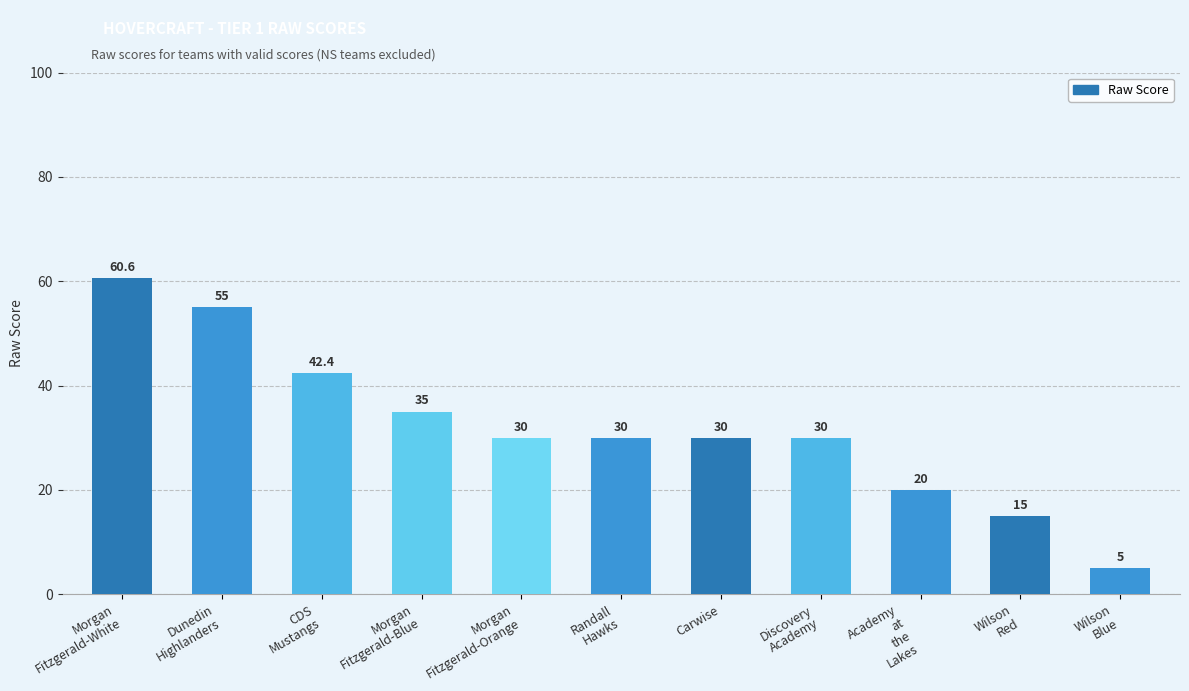

What is the value of the 5th bar from the left?

30.0